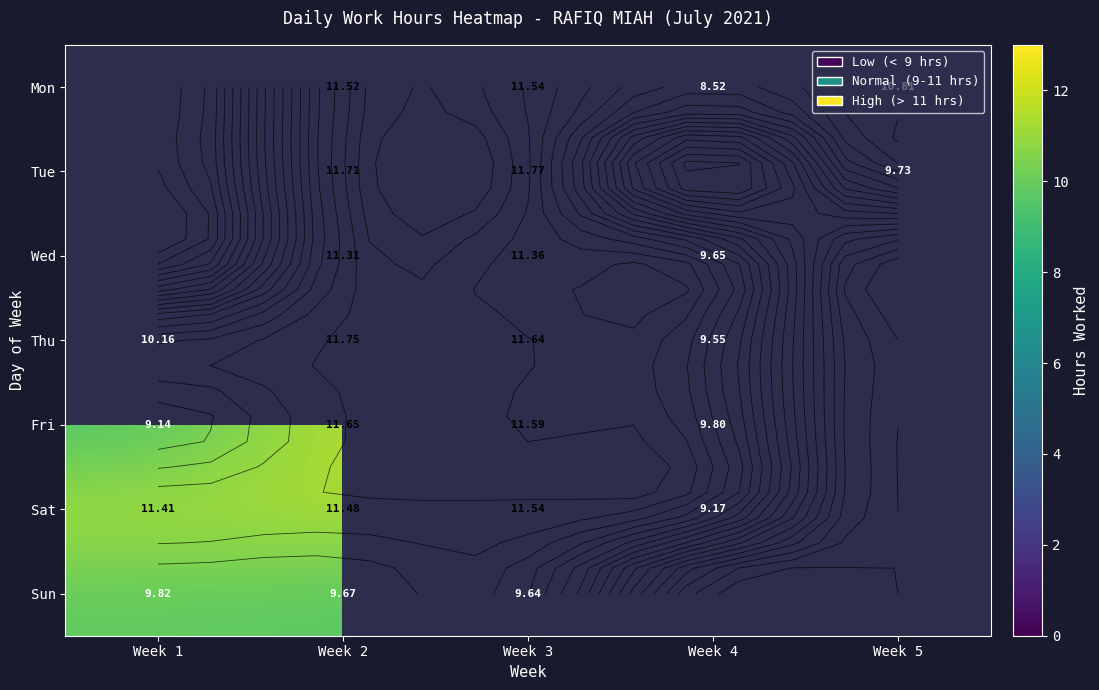

Where does the Tue series first go above 11?

Week 2